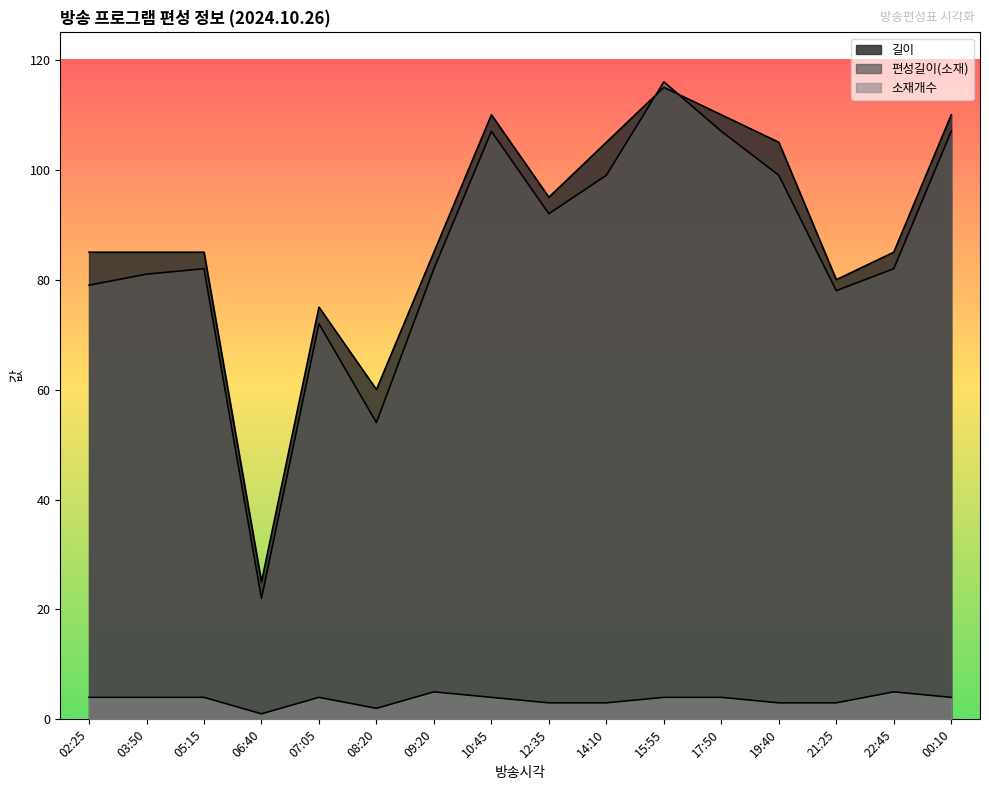

Does the chart display data point markers on the line(s)?

No